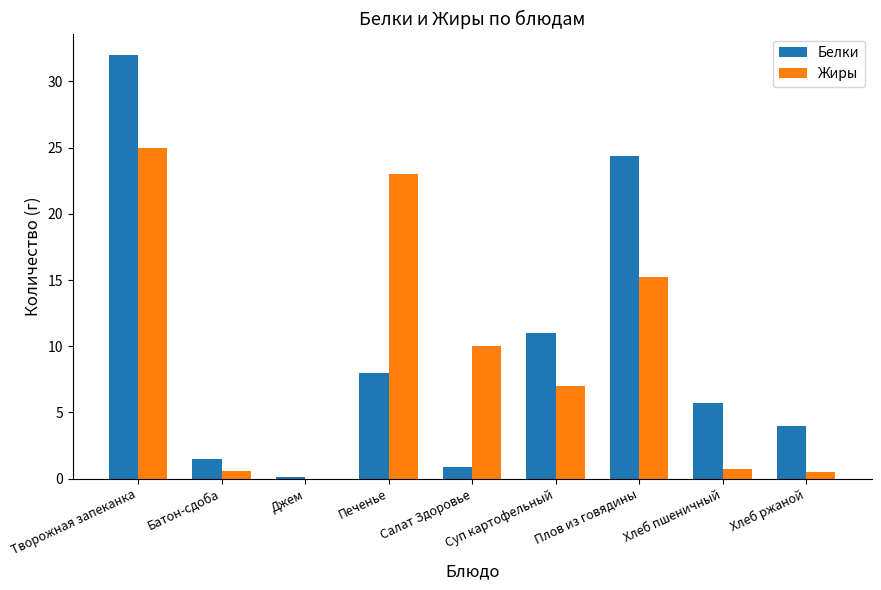

Are the bars grouped side by side (vs. stacked)?

Yes